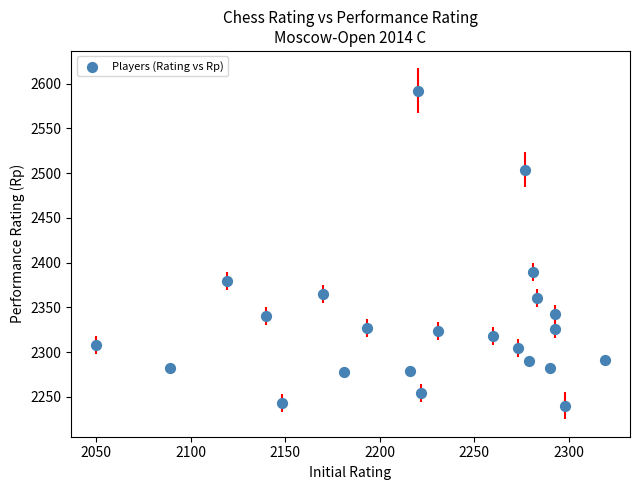

What Y value in the scatter plot is closest to 2416?

2390